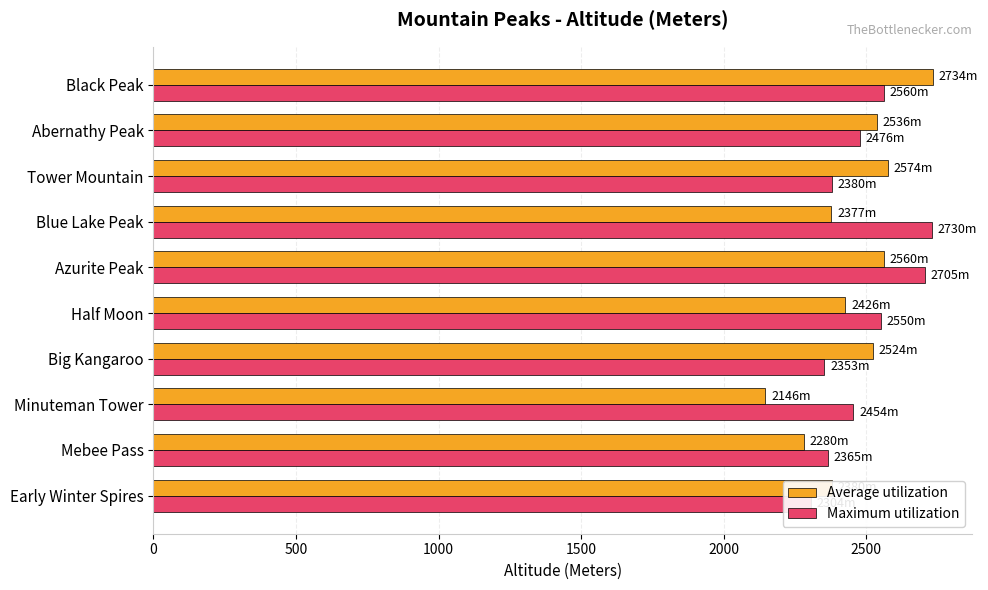

How many bars are there in total?

20